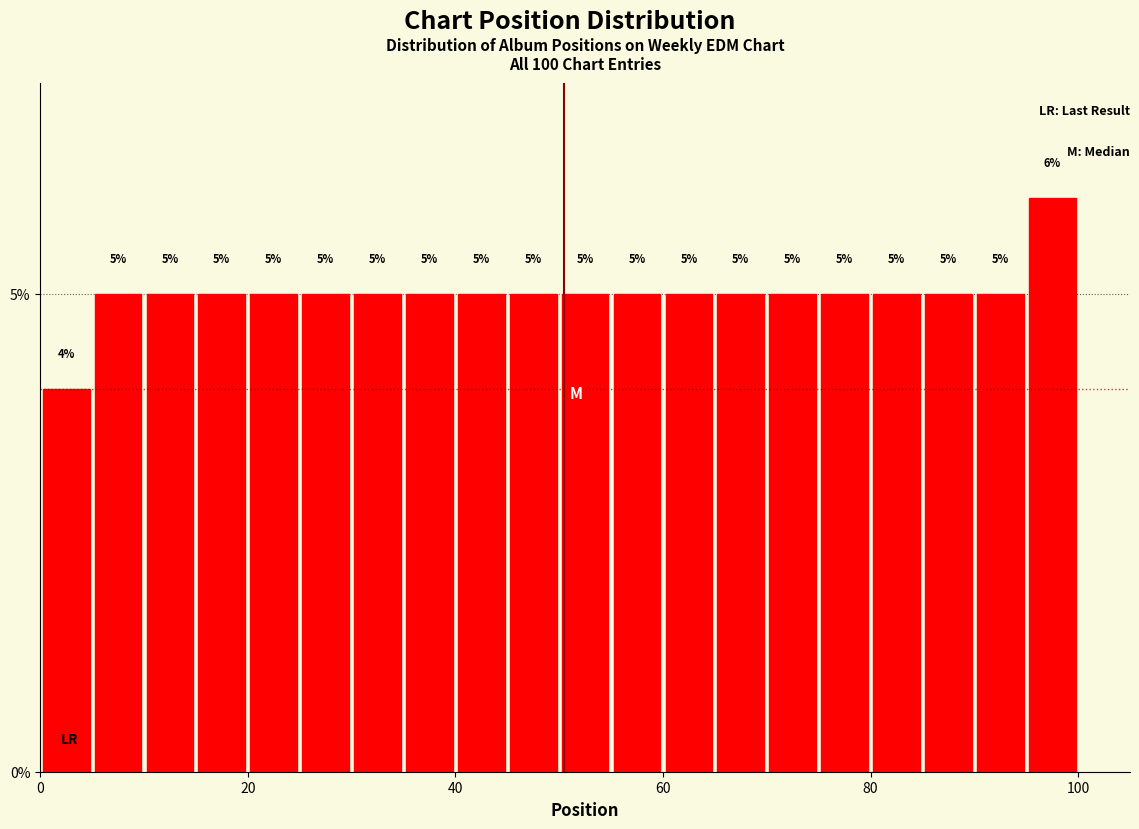

Read against the x-axis, roughly where is the centre of the tallest bar?

98